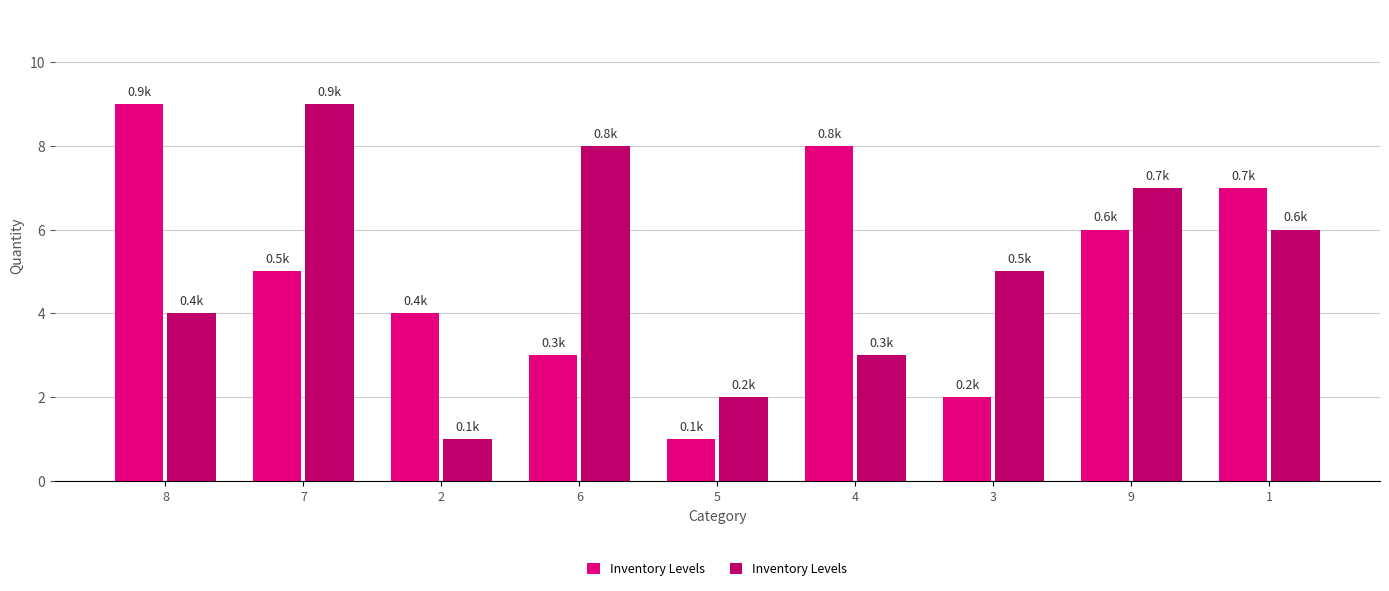

What is the greatest value displayed?

9